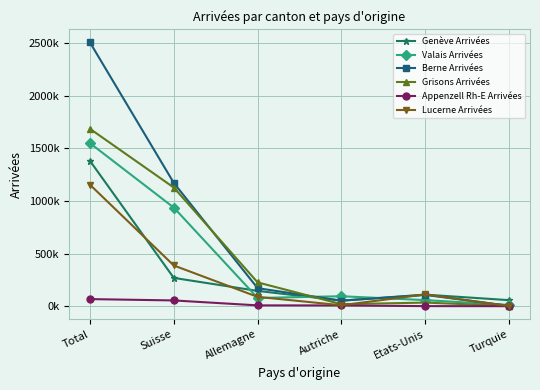

Reading right to left, extract all data points from this chart.

Genève Arrivées: 57184	109613	52707	145074	268508	1380258
Valais Arrivées: 11493	57662	94412	78143	936325	1548138
Berne Arrivées: 3604	107109	52333	171115	1171023	2504688
Grisons Arrivées: 2251	33972	18865	225952	1126771	1684581
Appenzell Rh-E Arrivées: 33	571	7021	7715	54528	67261
Lucerne Arrivées: 1484	111320	8761	88399	386565	1153595